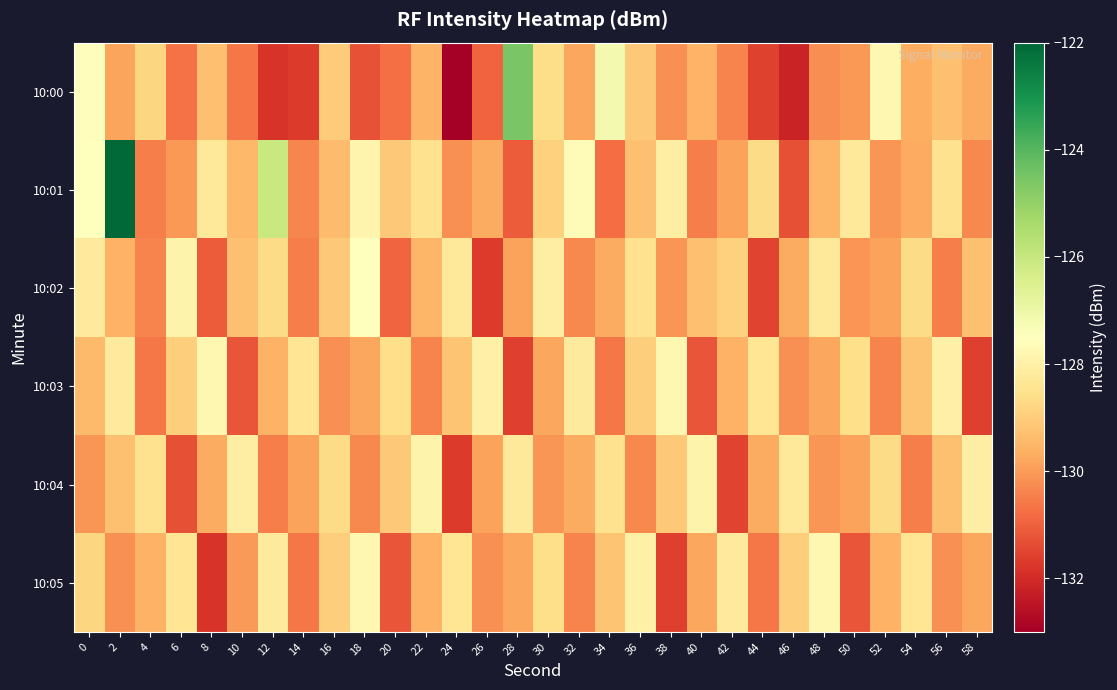

What is the maximum value shown in the chart?

-122.1